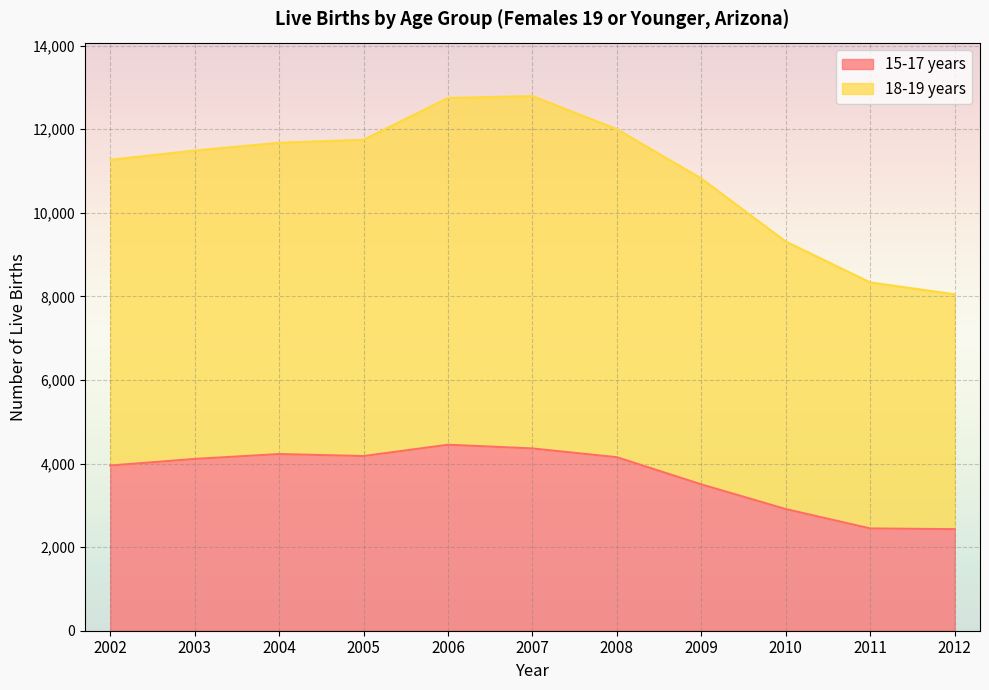

At which category is the sum across all series the highest?

2006